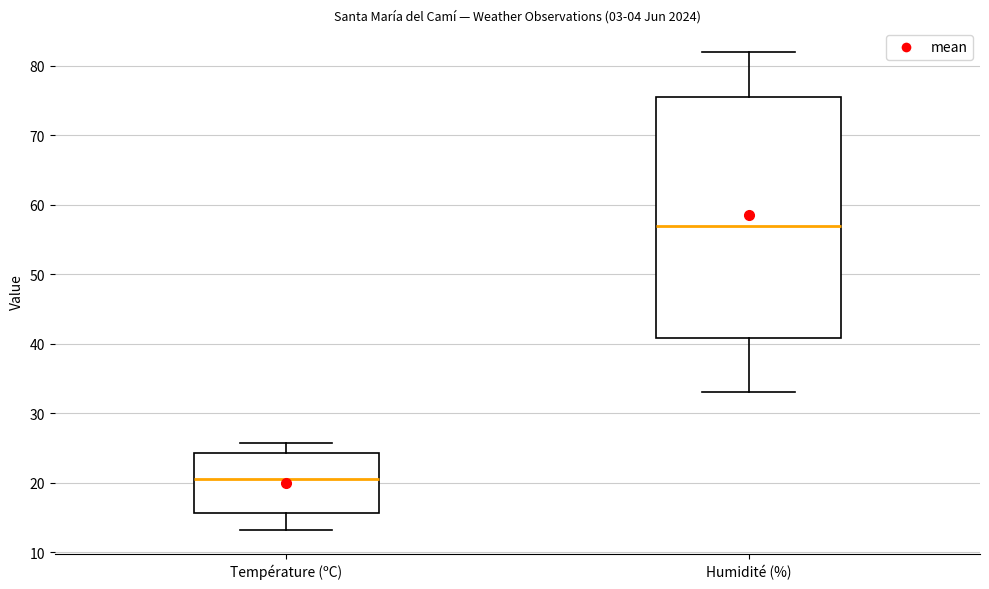

Which box's median line is the lowest?

Température (ºC)